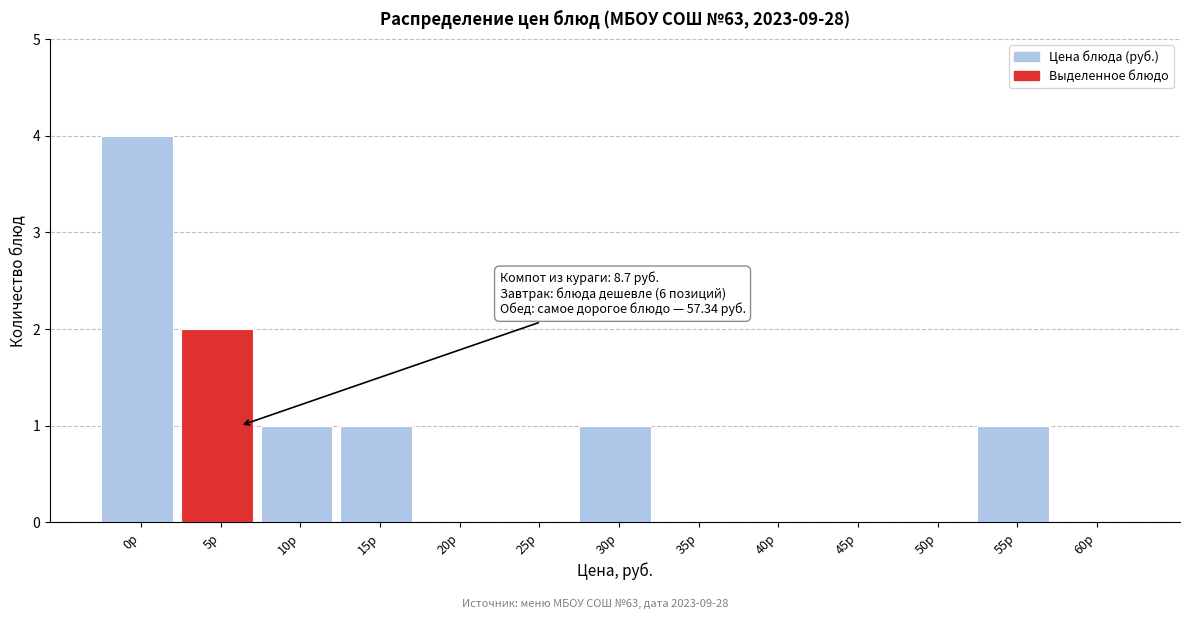

Reading left to right, transcribe all the data shown in this chart.

0р=4	5р=2	10р=1	15р=1	20р=0	25р=0	30р=1	35р=0	40р=0	45р=0	50р=0	55р=1	60р=0